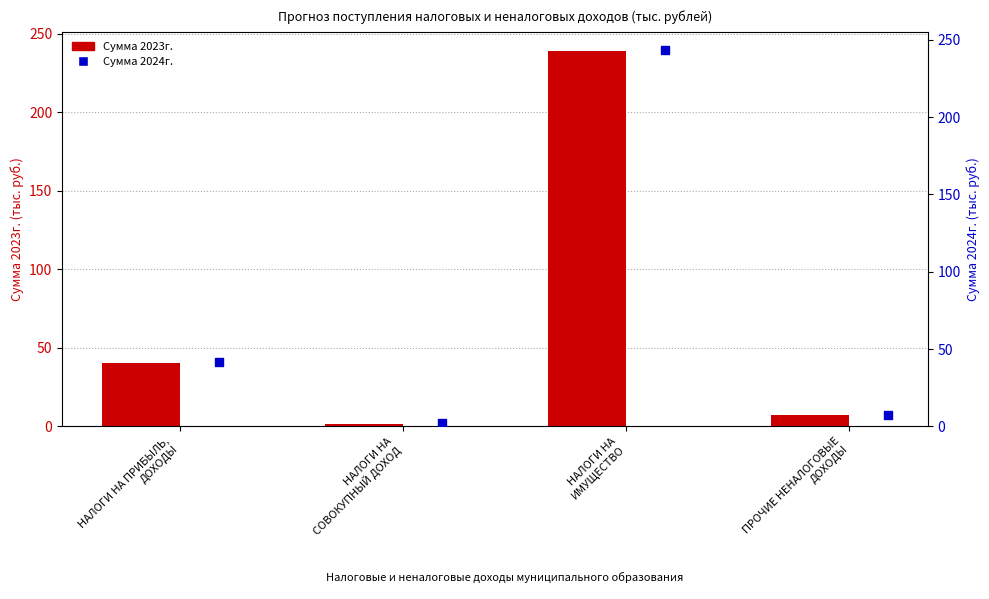

Is the value of Сумма 2024г. at НАЛОГИ НА ПРИБЫЛЬ,
ДОХОДЫ greater than the value of Сумма 2023г. at НАЛОГИ НА
ИМУЩЕСТВО?

No